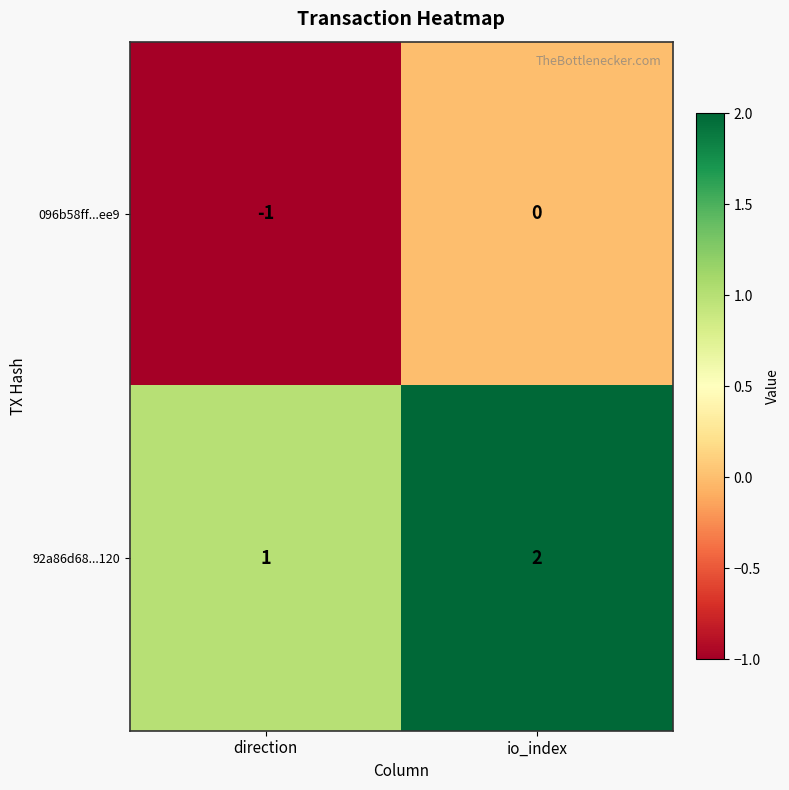

At which label is 096b58ff...ee9 closest to 0?

io_index